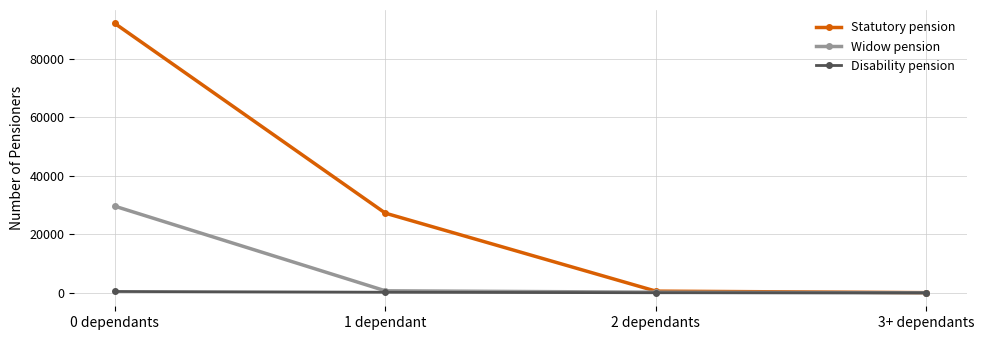

Is the value of Disability pension at 0 dependants greater than the value of Widow pension at 0 dependants?

No